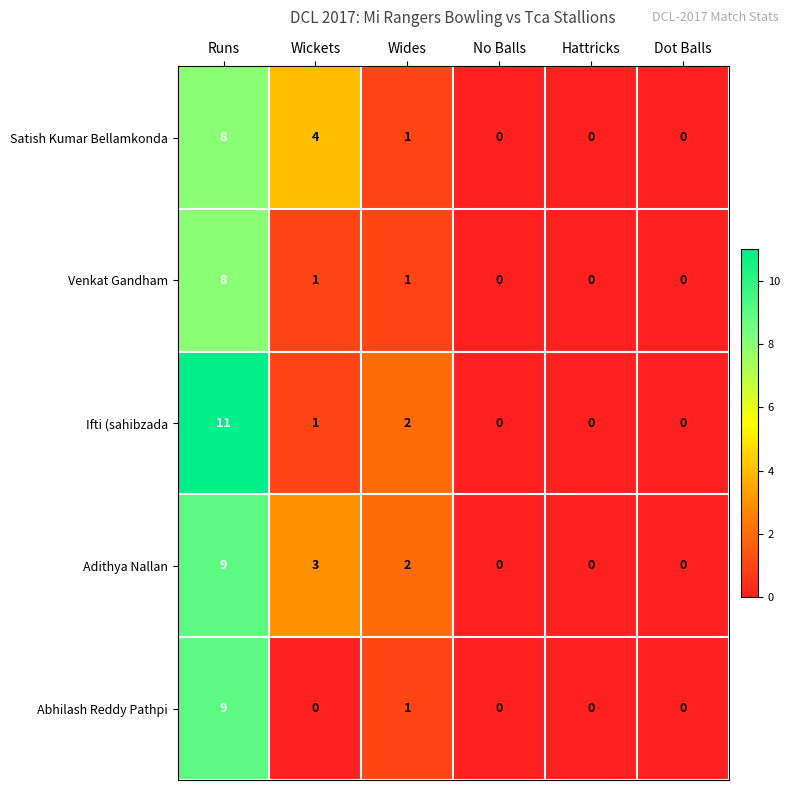

How many data points does each series have?

6